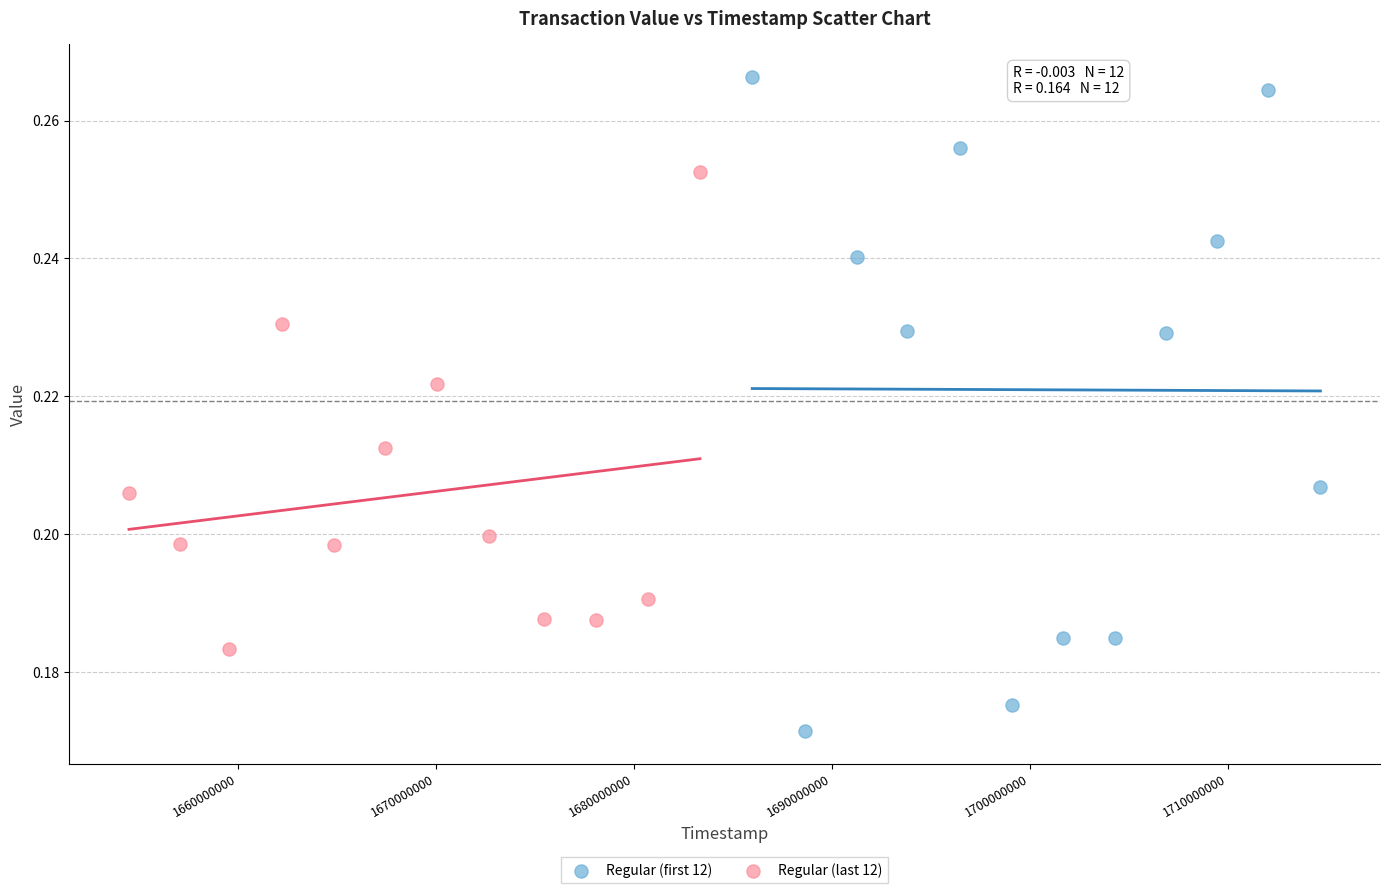

Which series has the largest Y range (max minus min)?

Regular (first 12)